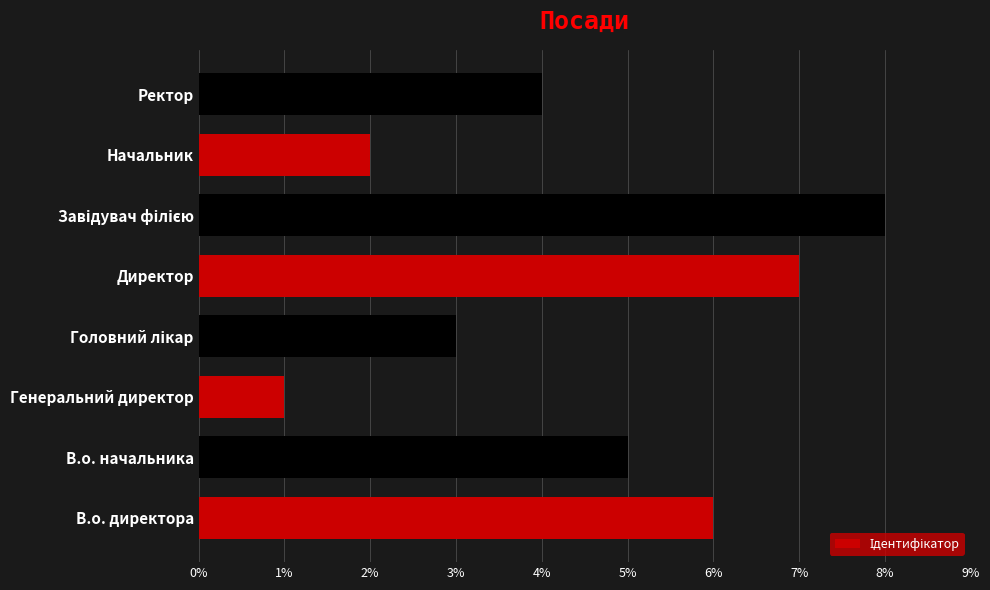

What is the change in value from Генеральний директор to Директор?

+6